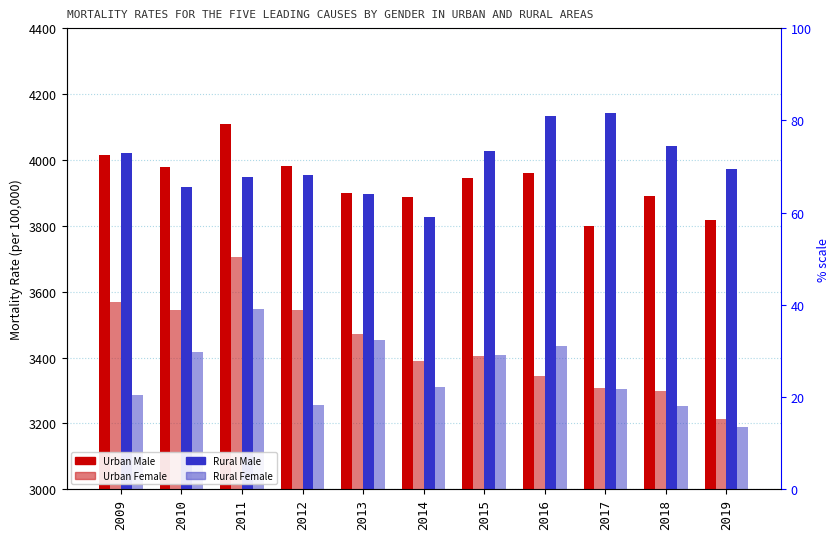

List the labels in order of Urban Male value, largest first.

2011, 2009, 2012, 2010, 2016, 2015, 2013, 2018, 2014, 2019, 2017